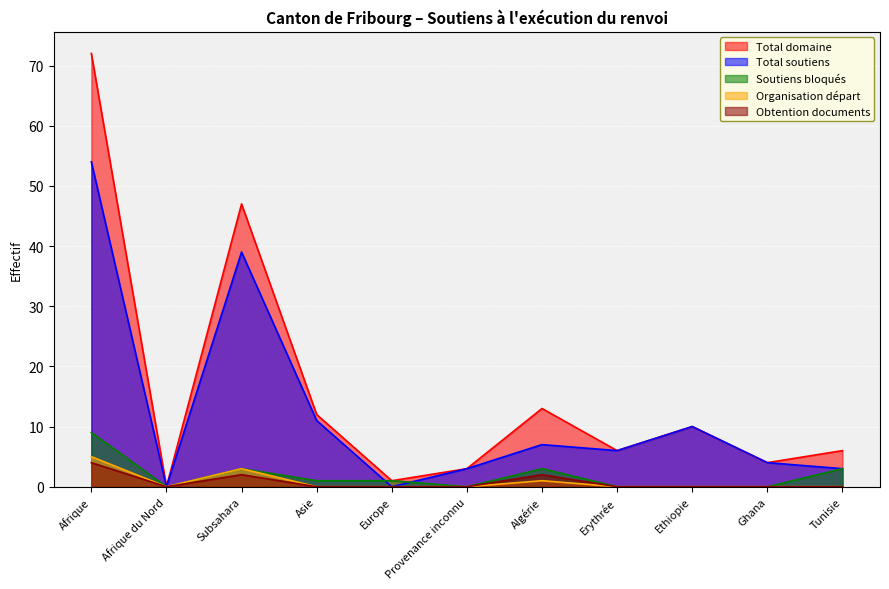

How many series are shown in this chart?

5